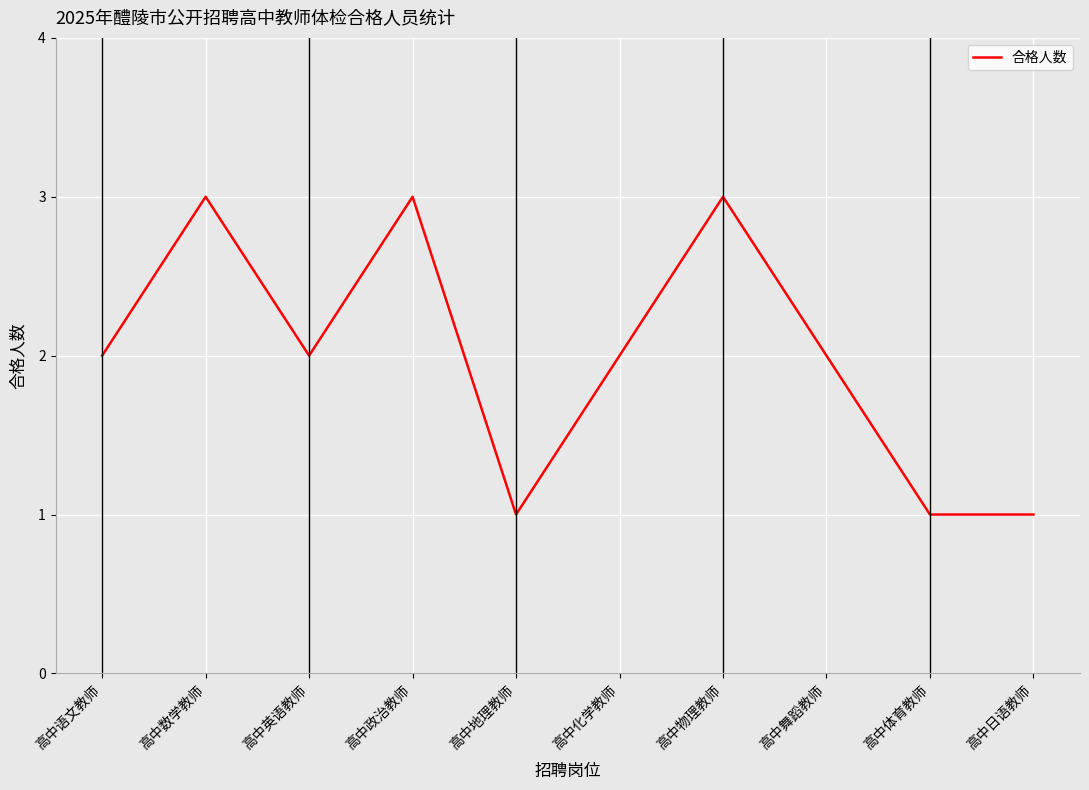

What is the ratio of the value at 高中体育教师 to the value at 高中数学教师?

0.3